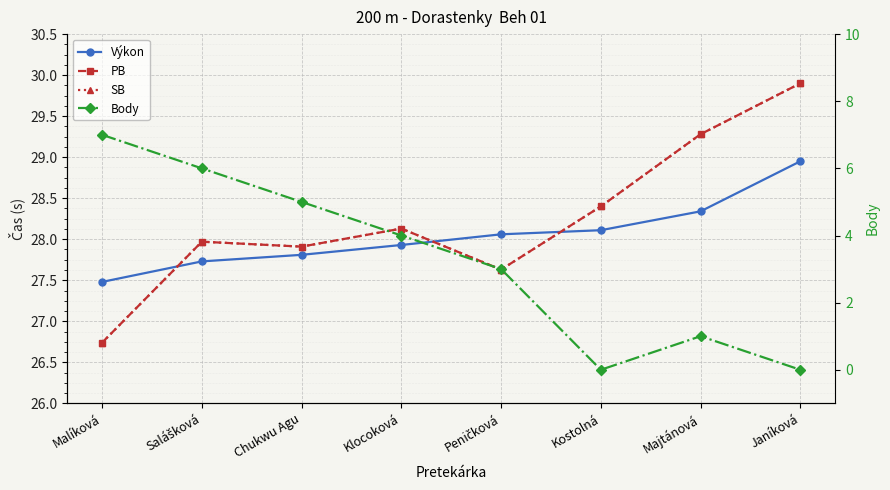

Rank the series at Chukwu Agu from highest to lowest value.

PB, SB, Výkon, Body